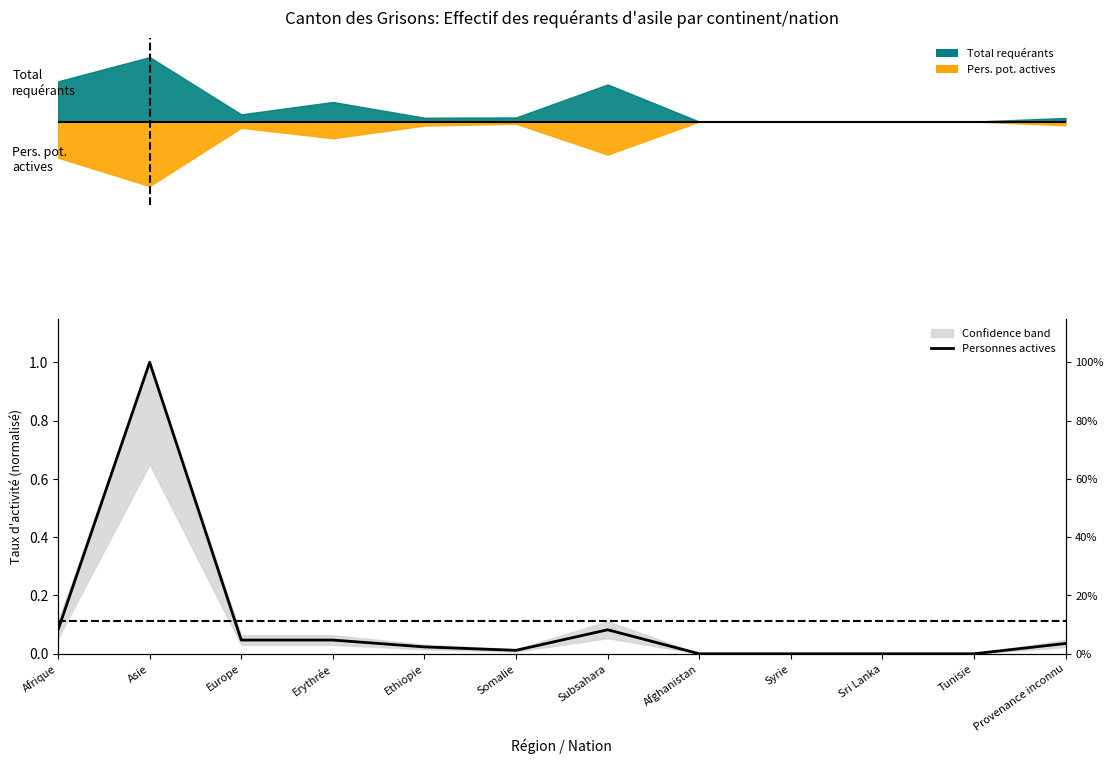

Where is the first local maximum?

Asie